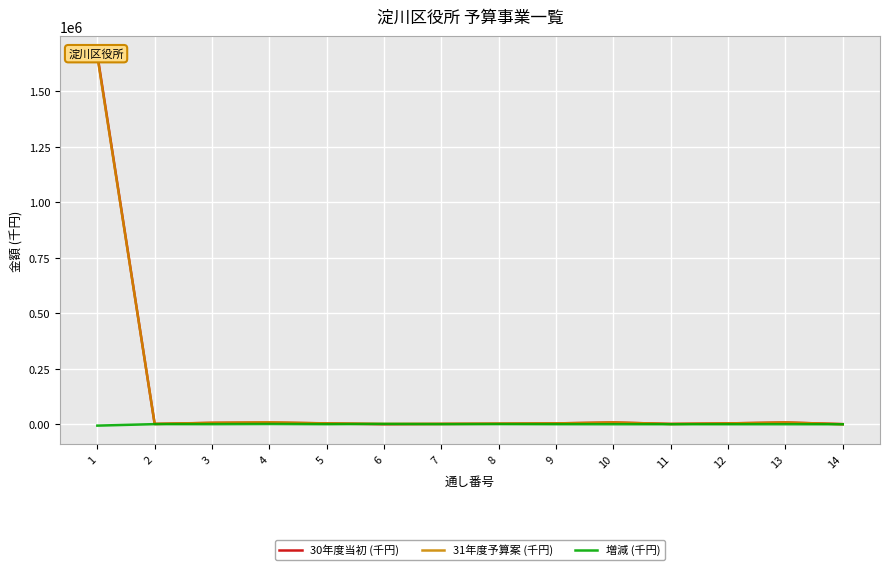

What is the sum of all 31年度予算案 (千円) values?

1710127